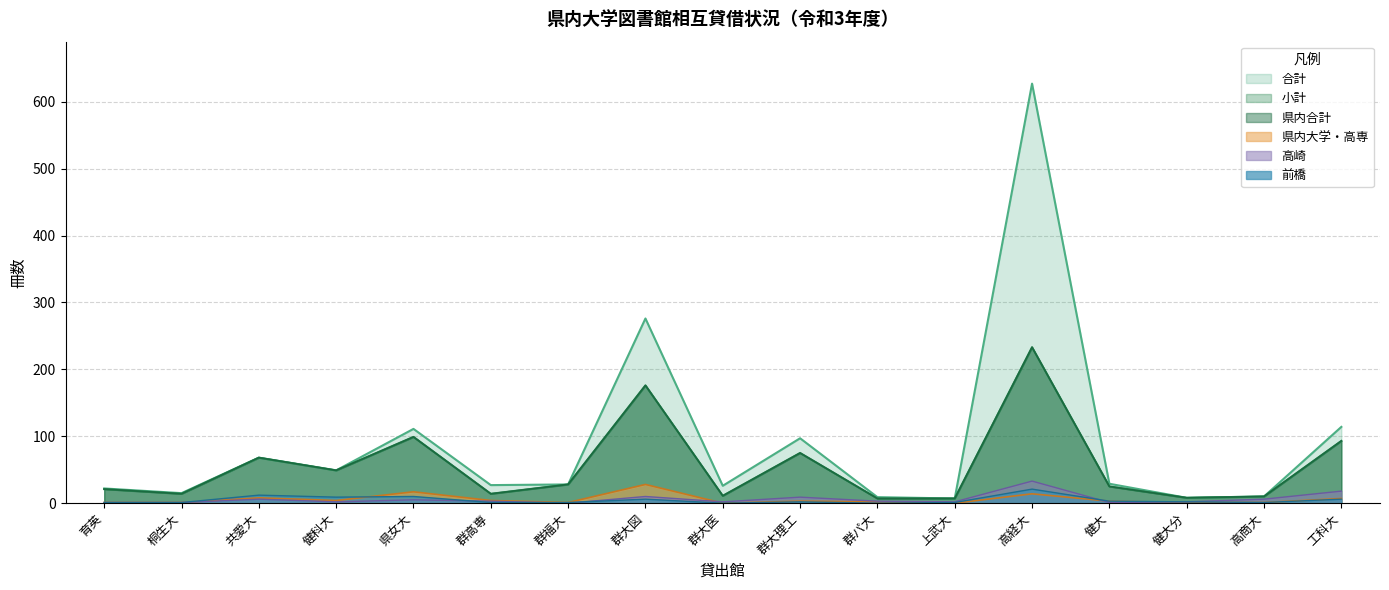

How many lines are shown in the chart?

6